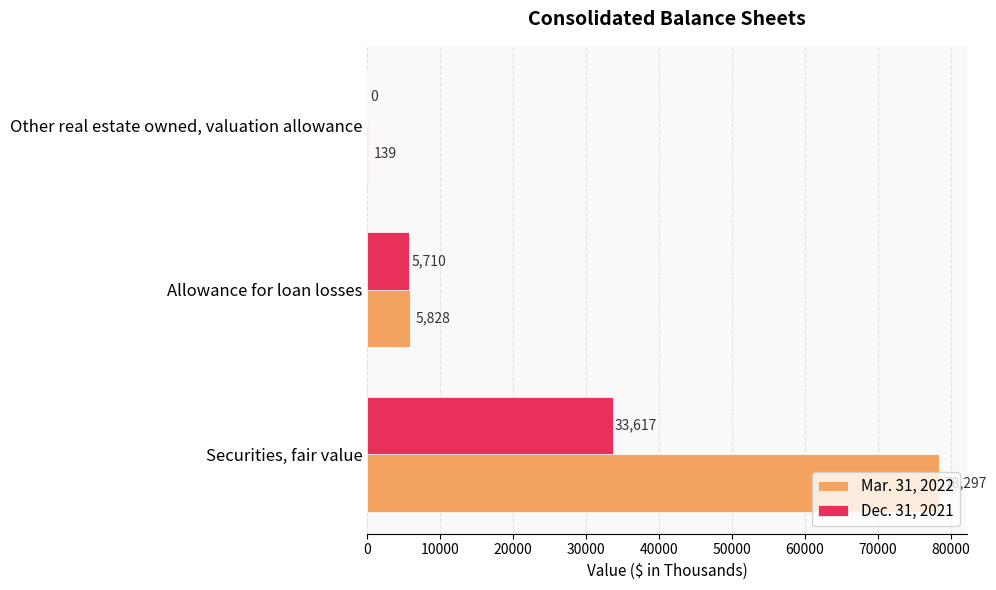

What is the maximum value shown in the chart?

78297